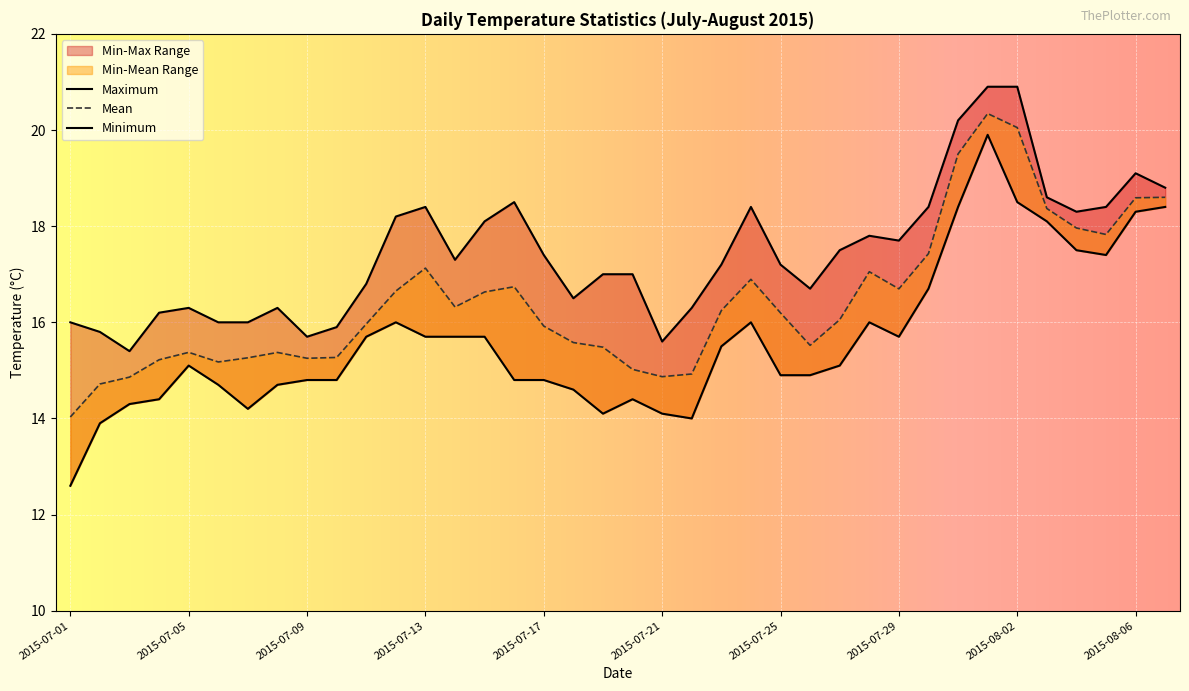

At which category is the sum across all series the highest?

2015-08-01